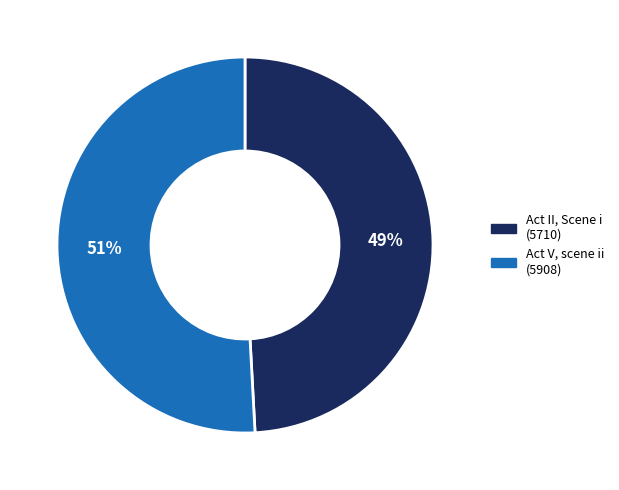

To the nearest percent, what is the average slice percentage?

50%